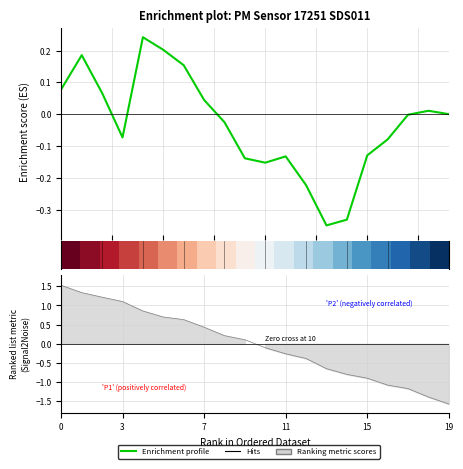

What is the difference between the Enrichment profile values at 19 and 16?

0.1